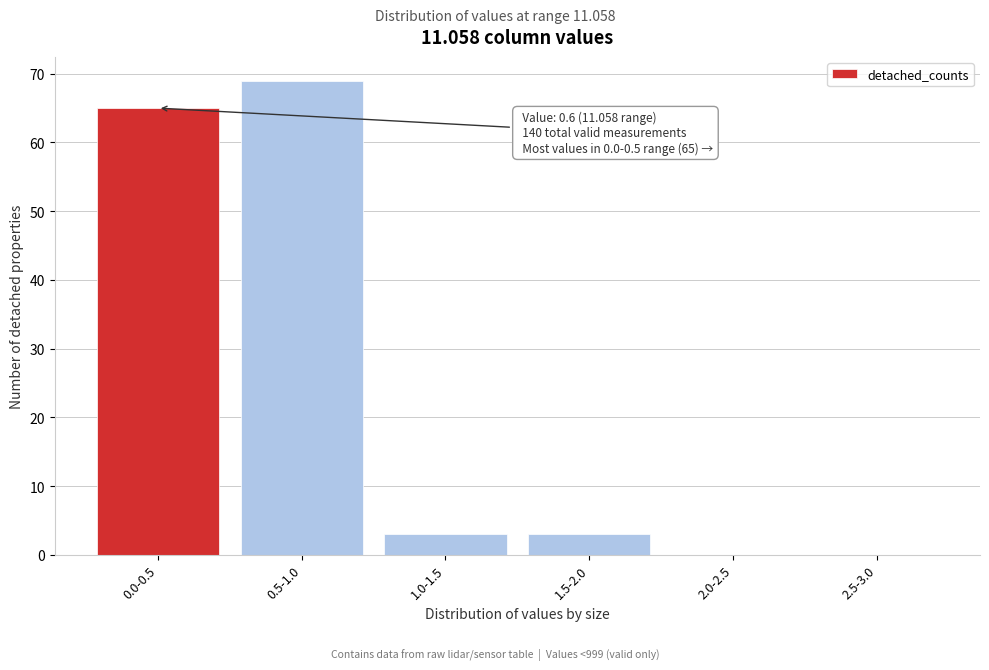

Reading left to right, transcribe all the data shown in this chart.

0.0-0.5=65	0.5-1.0=69	1.0-1.5=3	1.5-2.0=3	2.0-2.5=0	2.5-3.0=0